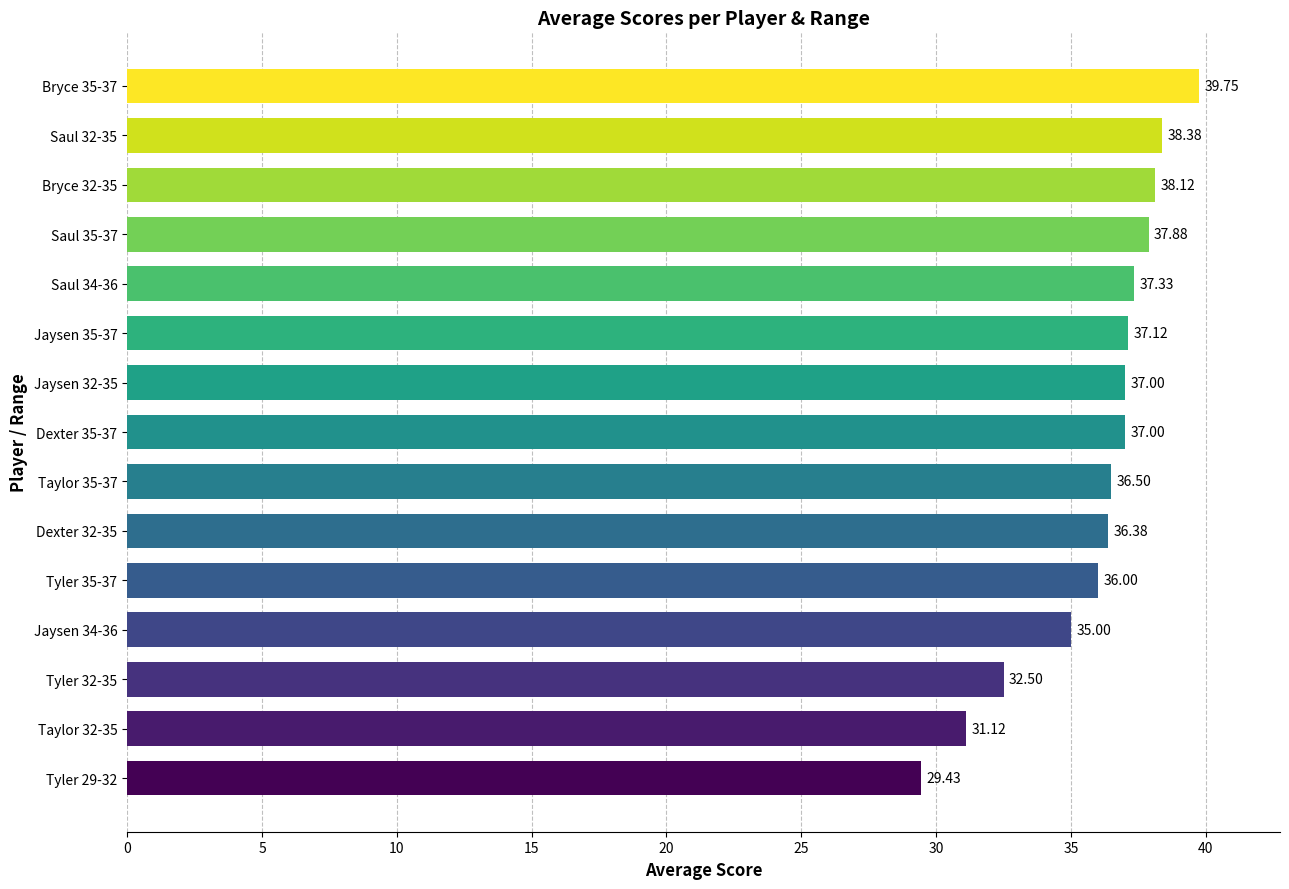

Approximately how many times larger is the value at Saul 34-36 compared to Tyler 29-32?

1.3